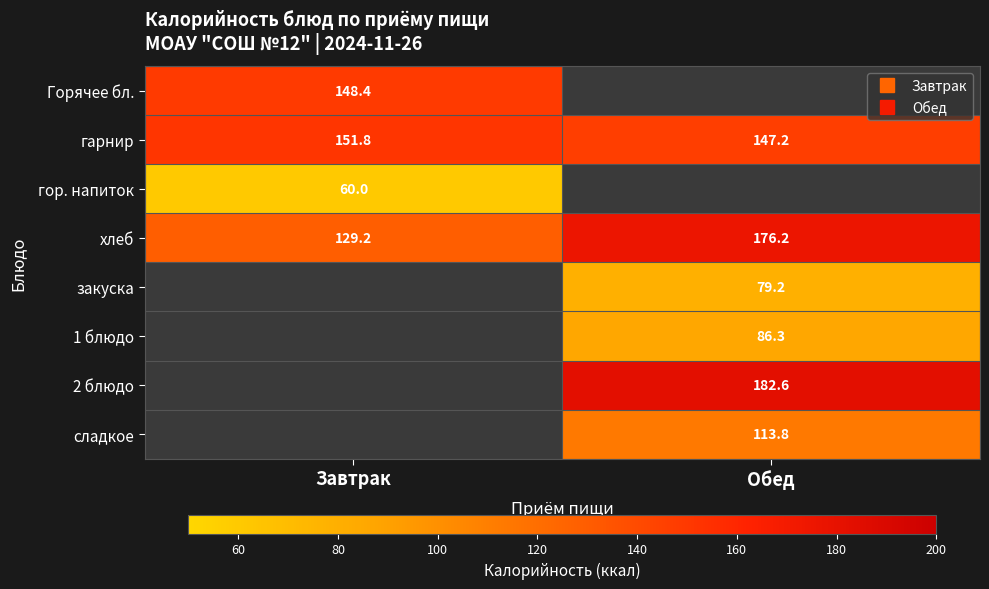

Between Завтрак and Обед, which is larger?

Завтрак